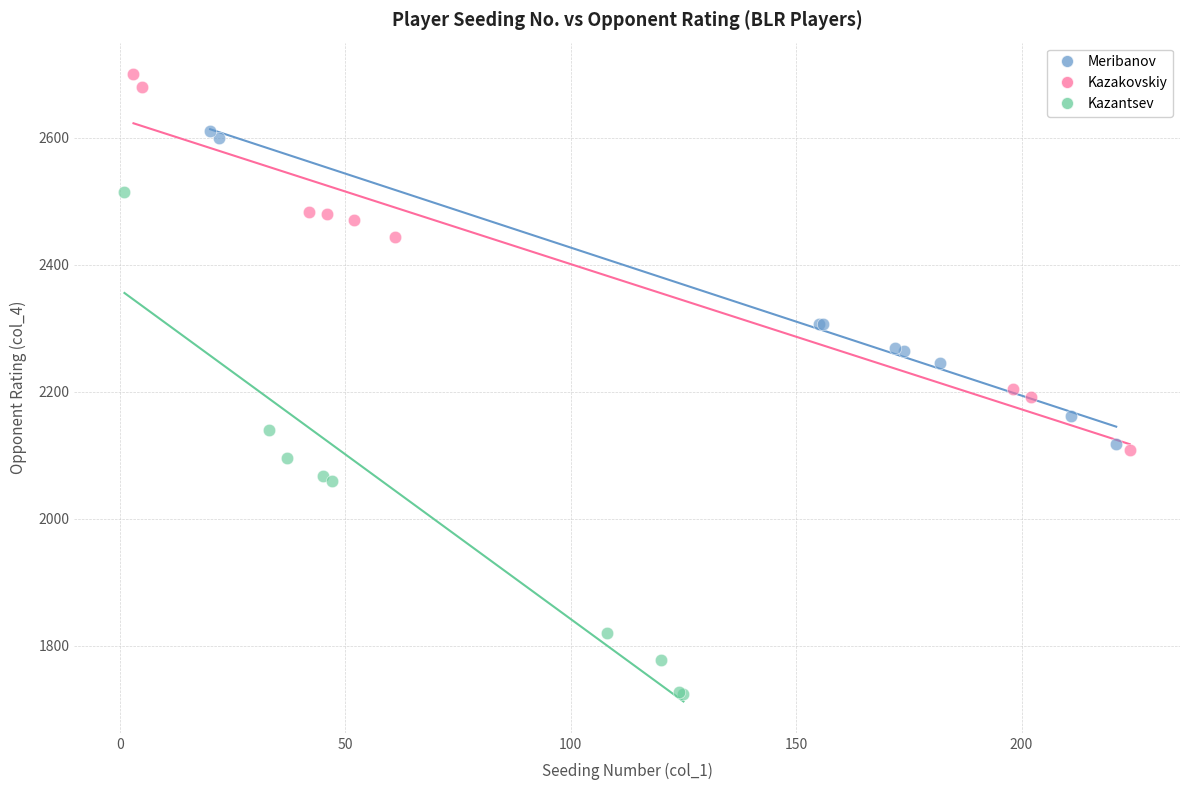

Which series reaches the minimum Y coordinate?

Kazantsev